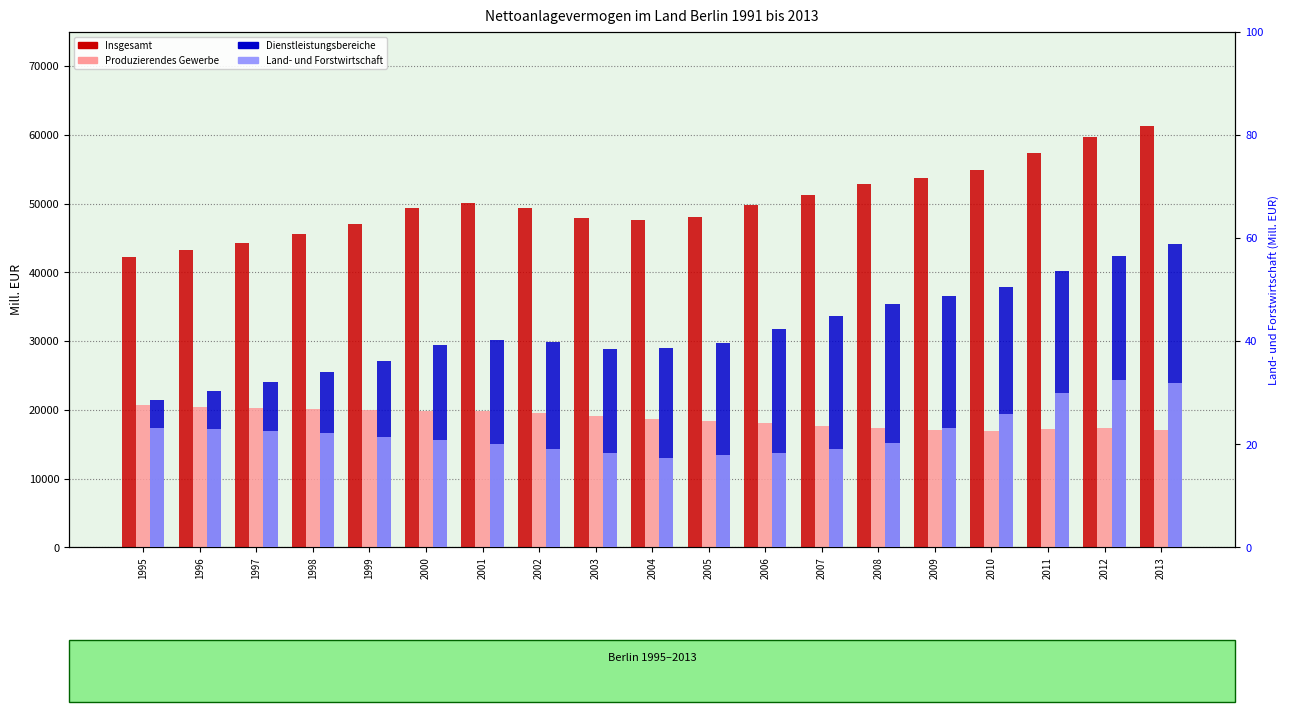

Where is Insgesamt nearest to the value 51755?

2007